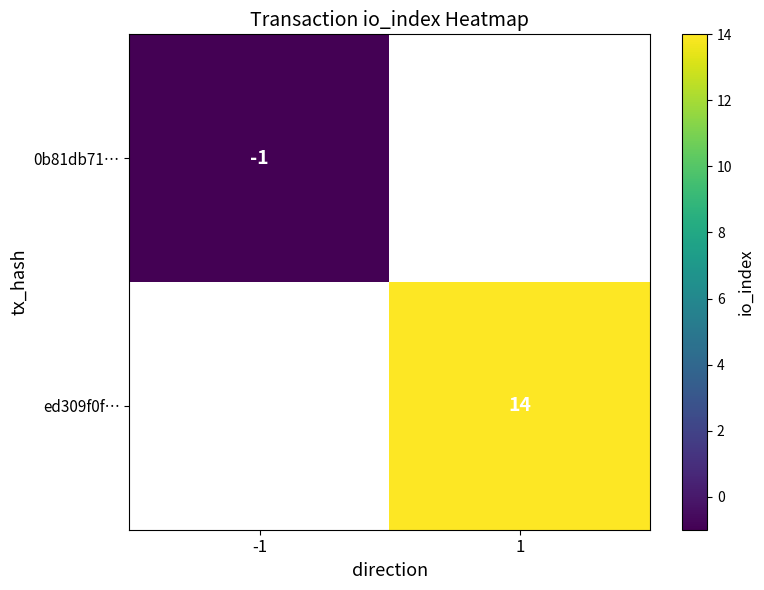

The ed309f0f… series shows 14 at 1. True or false?

True